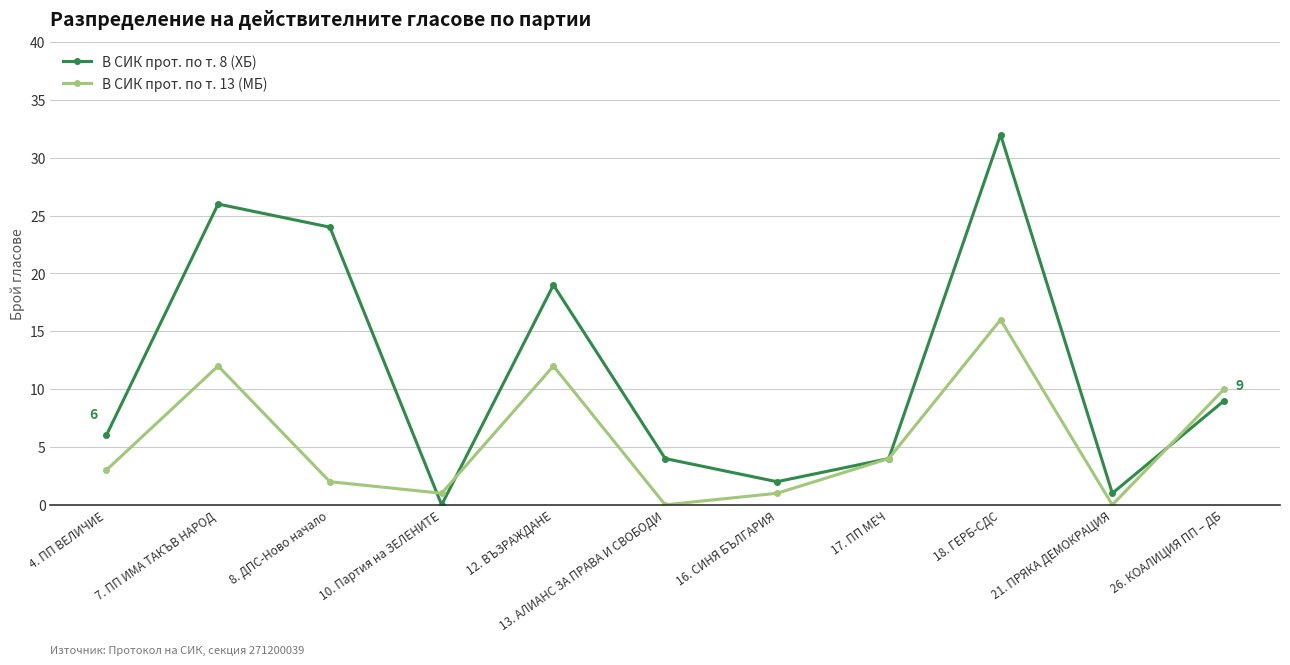

Rank the series at 18. ГЕРБ-СДС from highest to lowest value.

В СИК прот. по т. 8 (ХБ), В СИК прот. по т. 13 (МБ)